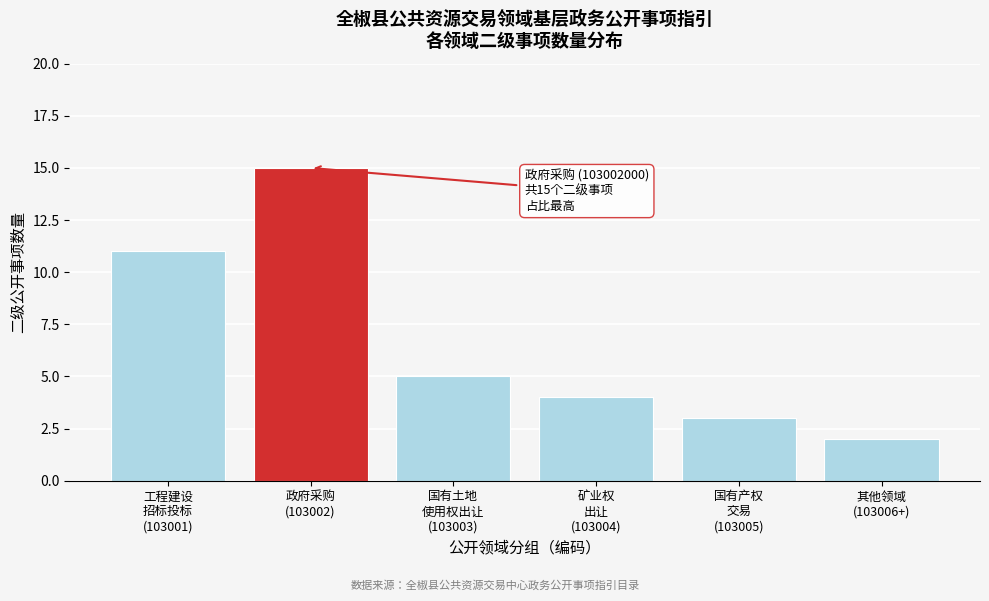

Reading right to left, transcribe all the data shown in this chart.

2	3	4	5	15	11